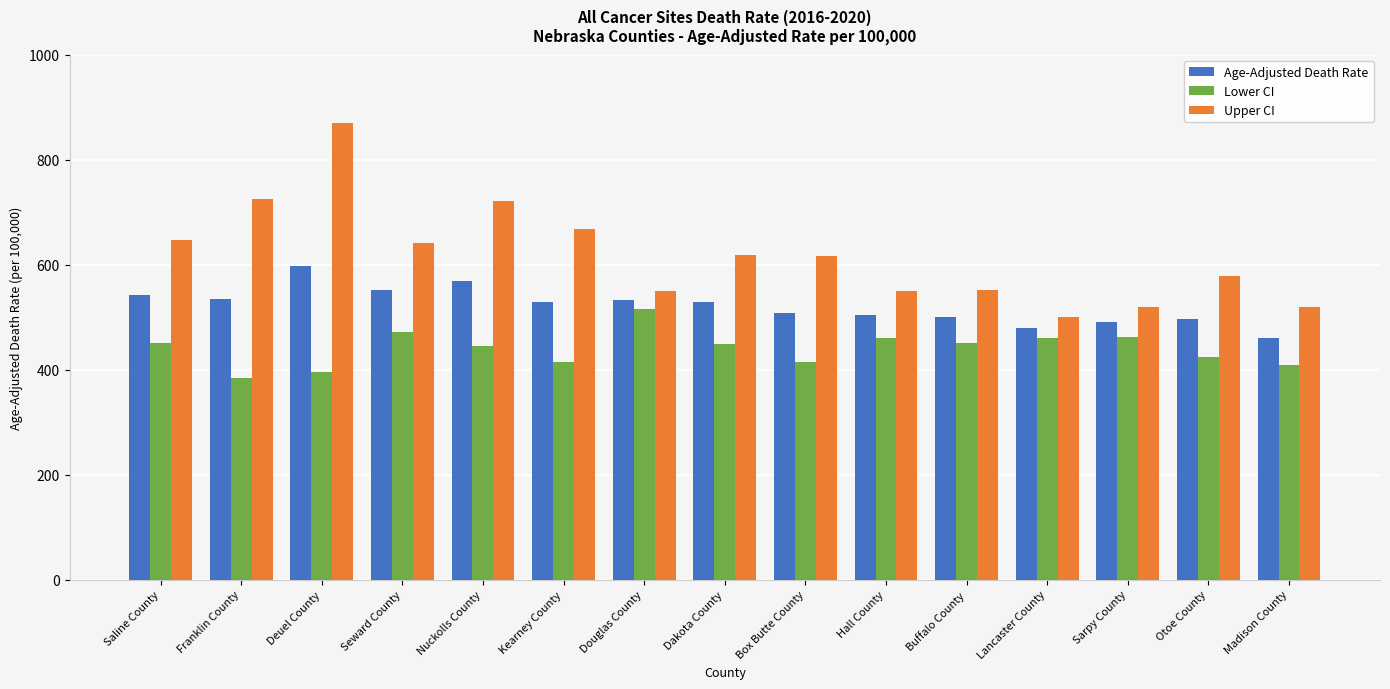

What position from the left is Dakota County?

8